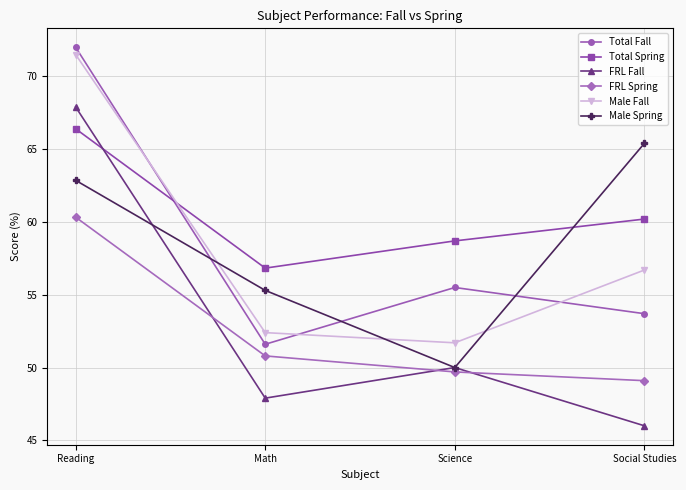

Reading left to right, what are all the values shown in this chart?

Total Fall: Reading=72.0	Math=51.6	Science=55.5	Social Studies=53.7
Total Spring: Reading=66.4	Math=56.8	Science=58.7	Social Studies=60.2
FRL Fall: Reading=67.9	Math=47.9	Science=50.0	Social Studies=46.0
FRL Spring: Reading=60.3	Math=50.8	Science=49.7	Social Studies=49.1
Male Fall: Reading=71.5	Math=52.4	Science=51.7	Social Studies=56.7
Male Spring: Reading=62.9	Math=55.3	Science=50.0	Social Studies=65.4